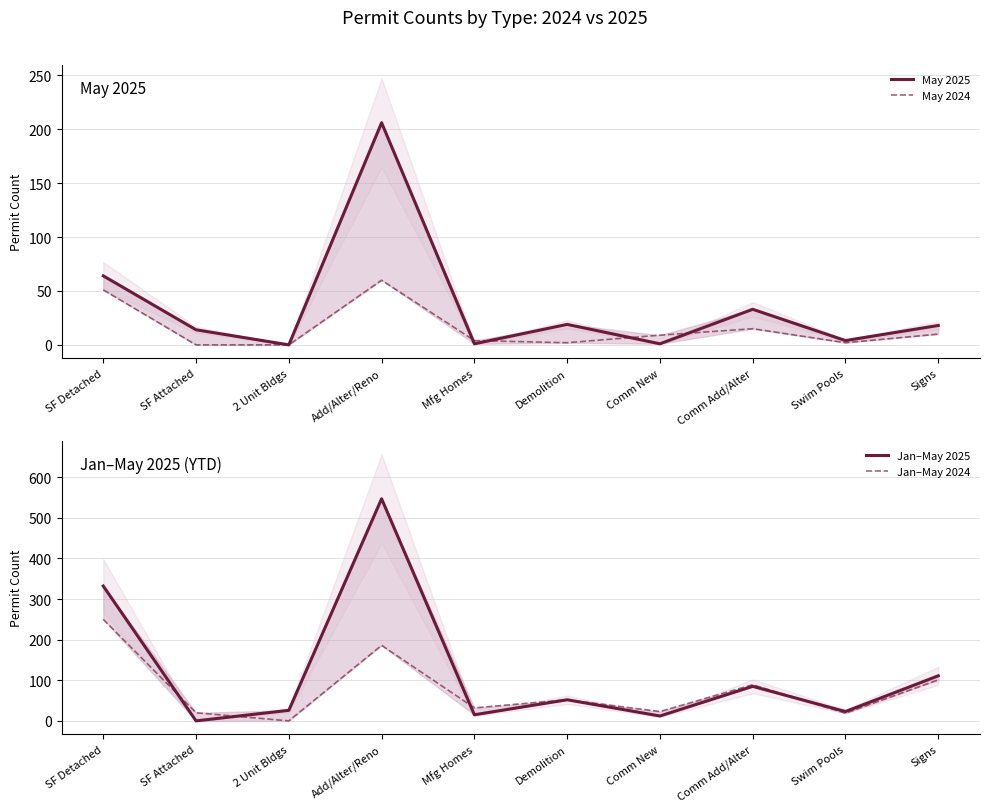

Rank the series by their average value, from lowest to highest.

May 2024, May 2025, Jan–May 2024, Jan–May 2025